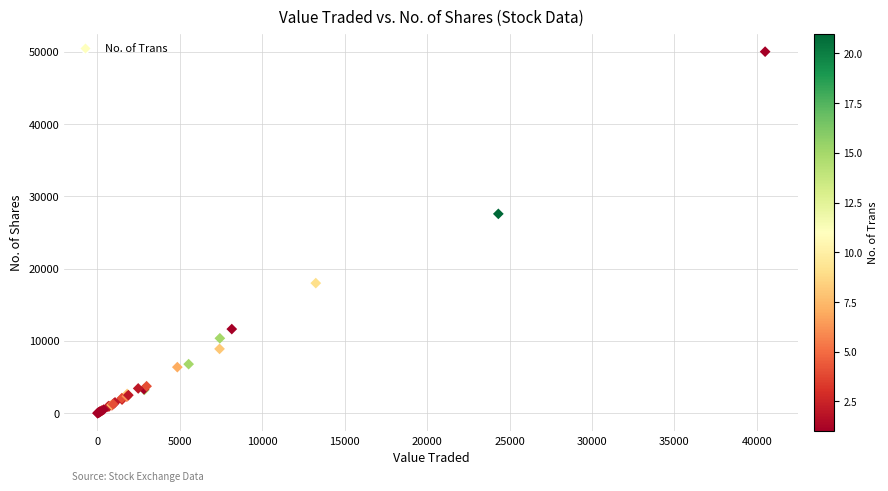

What Y value in the scatter plot is closest to 25003?

27571